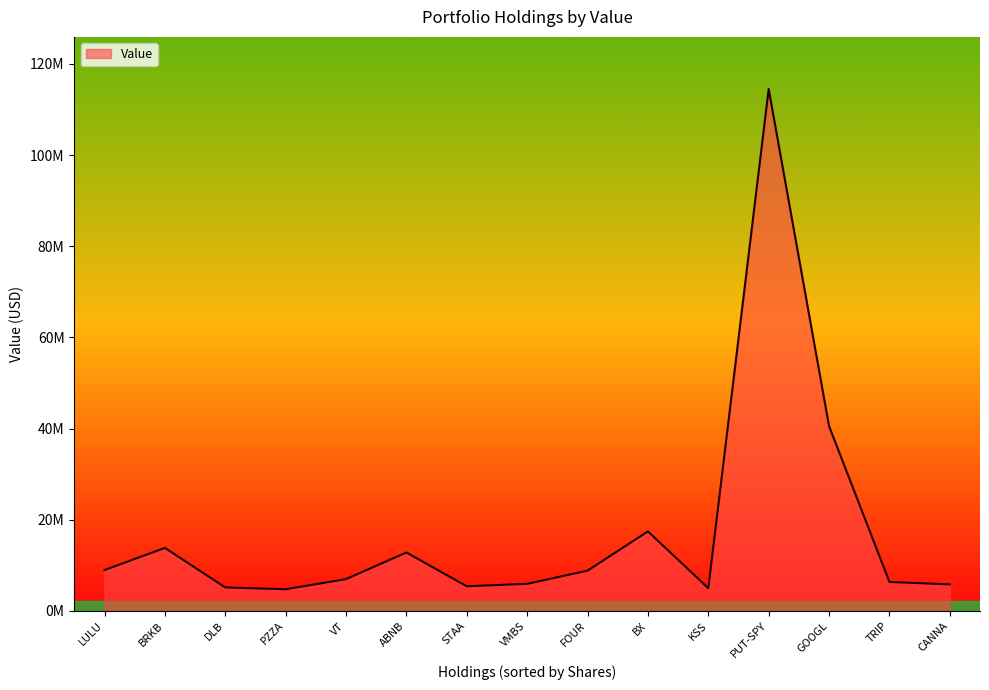

True or false: the data has more than 1 interior local peaks.

True